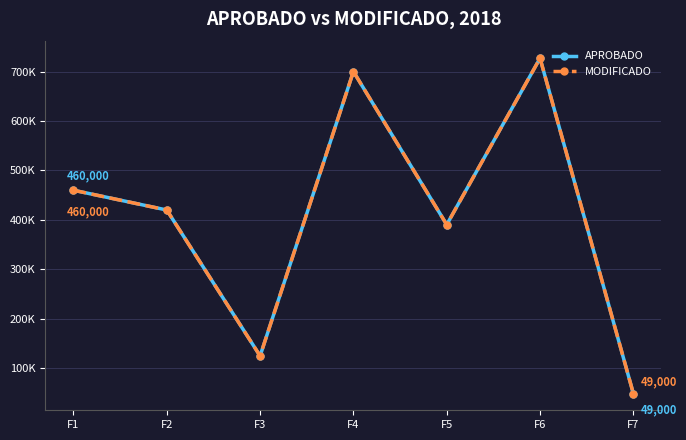

True or false: APROBADO and MODIFICADO intersect in this chart.

False